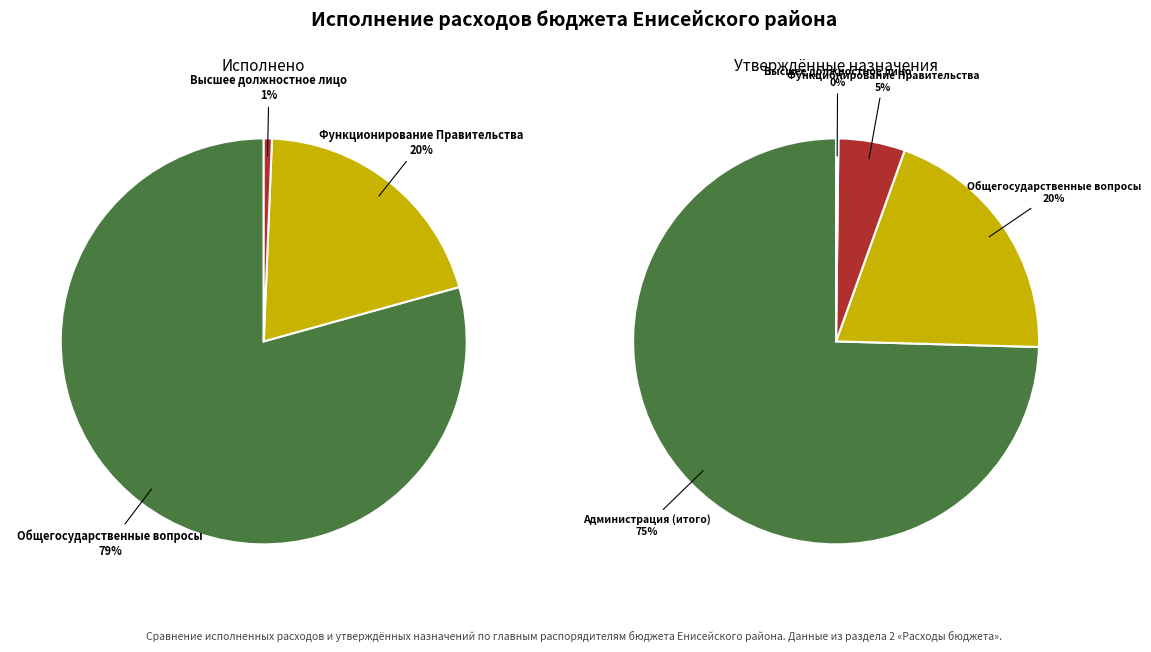

Which slice represents more than half of the pie?

Администрация Енисейского района